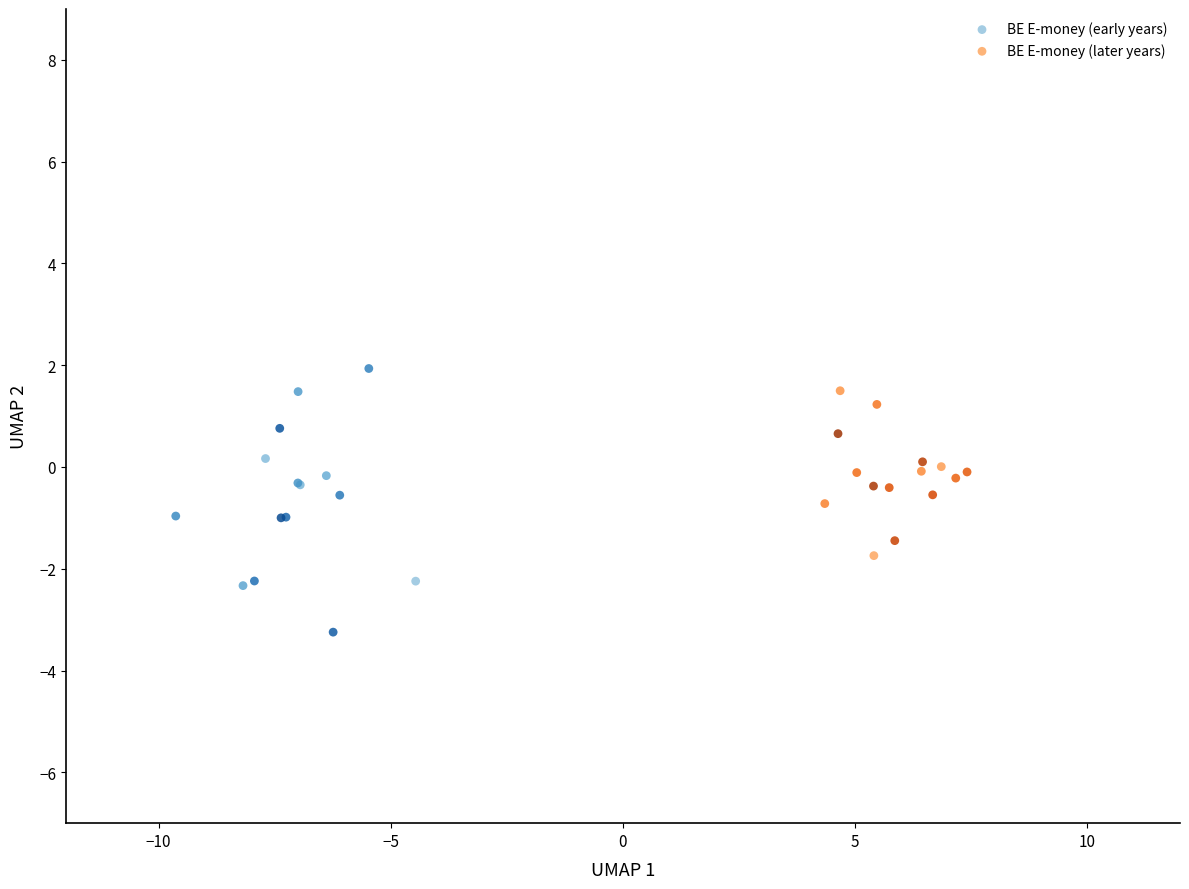

Which series has the widest spread of Y values?

BE E-money (early years)